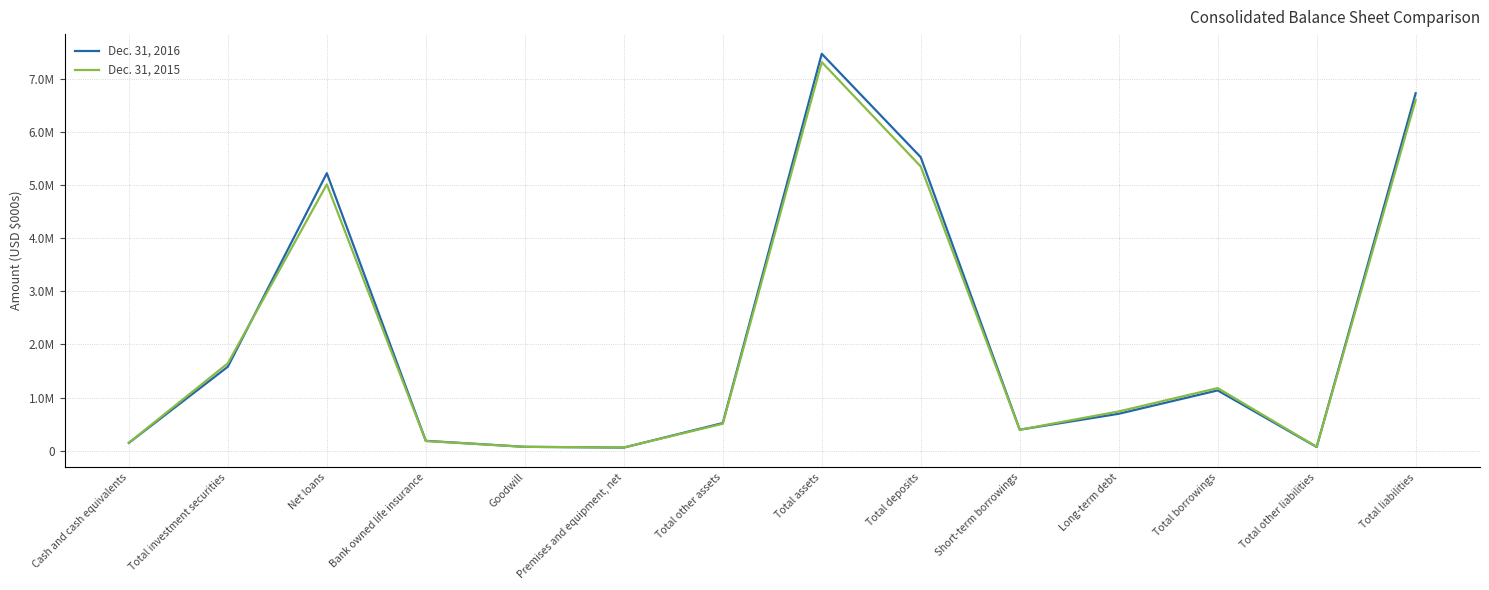

The Dec. 31, 2015 series shows 86730 at Bank owned life insurance. True or false?

False